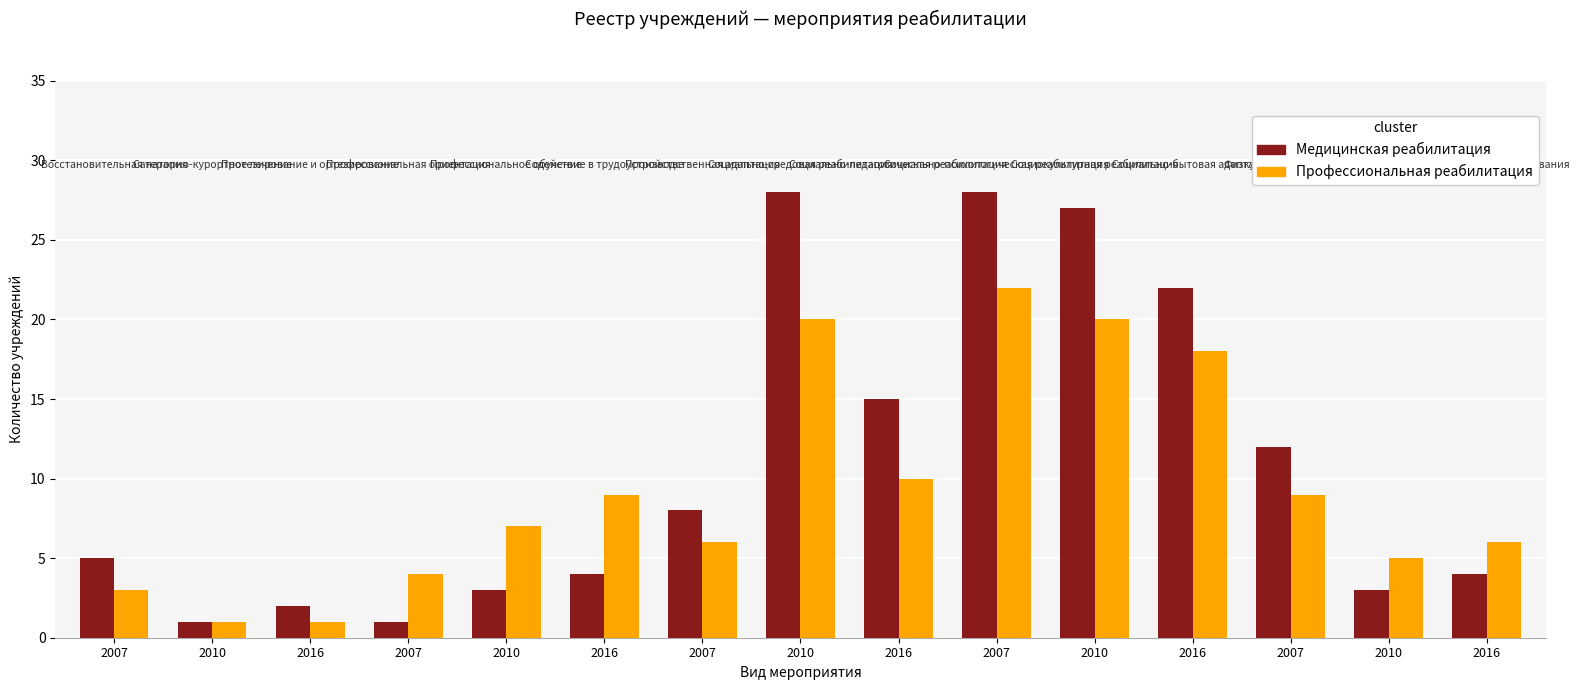

How many distinct data groups are displayed?

2